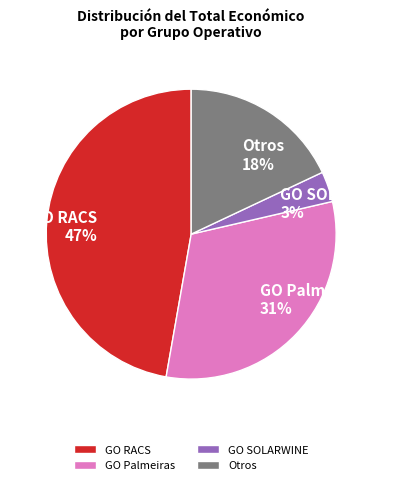

What percentage is the GO RACS 47% slice, to the nearest percent?

47%